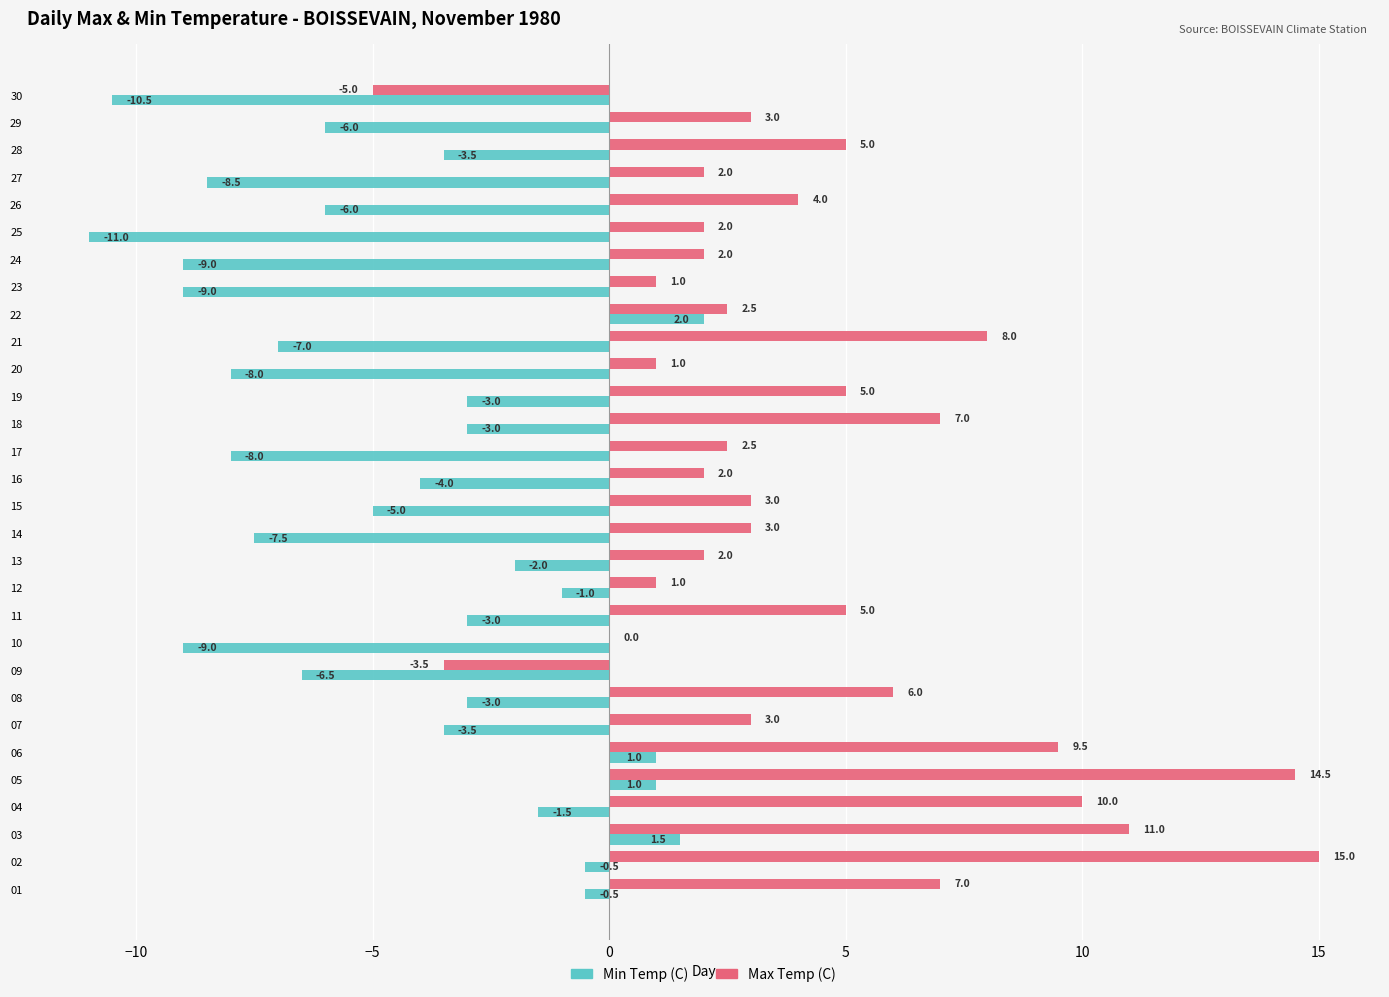

The Max Temp (C) series shows 10.8 at 18. True or false?

False